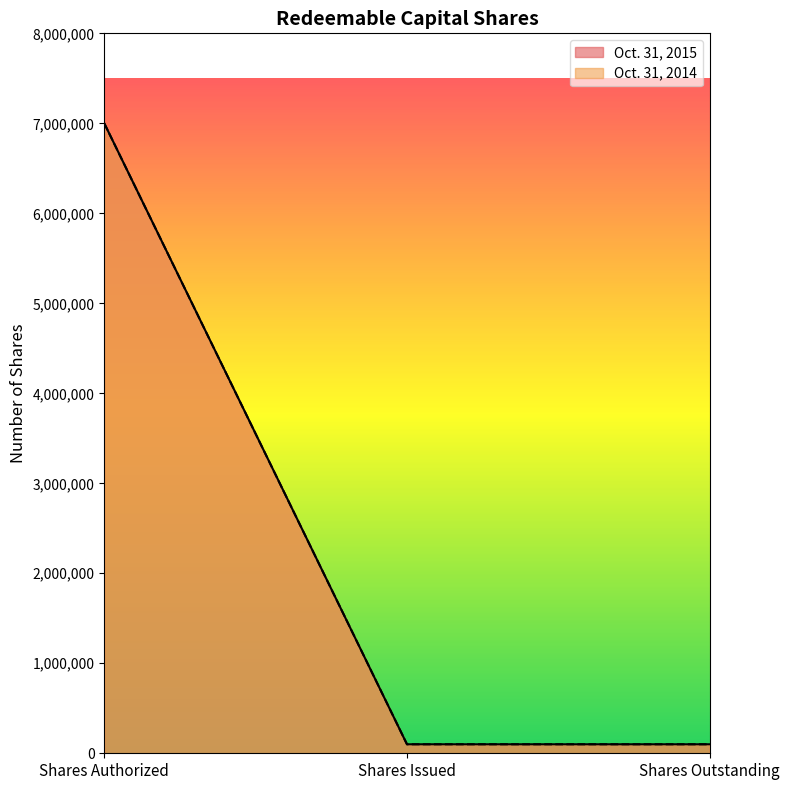

What is the smallest value displayed?

100000